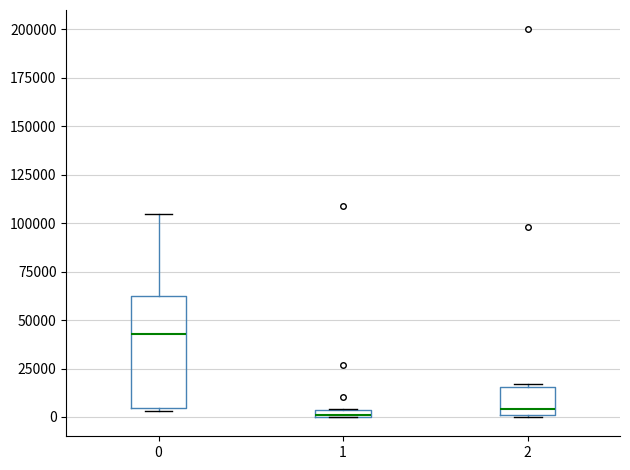

Which box is the tallest, from its lower edge to its upper edge?

0